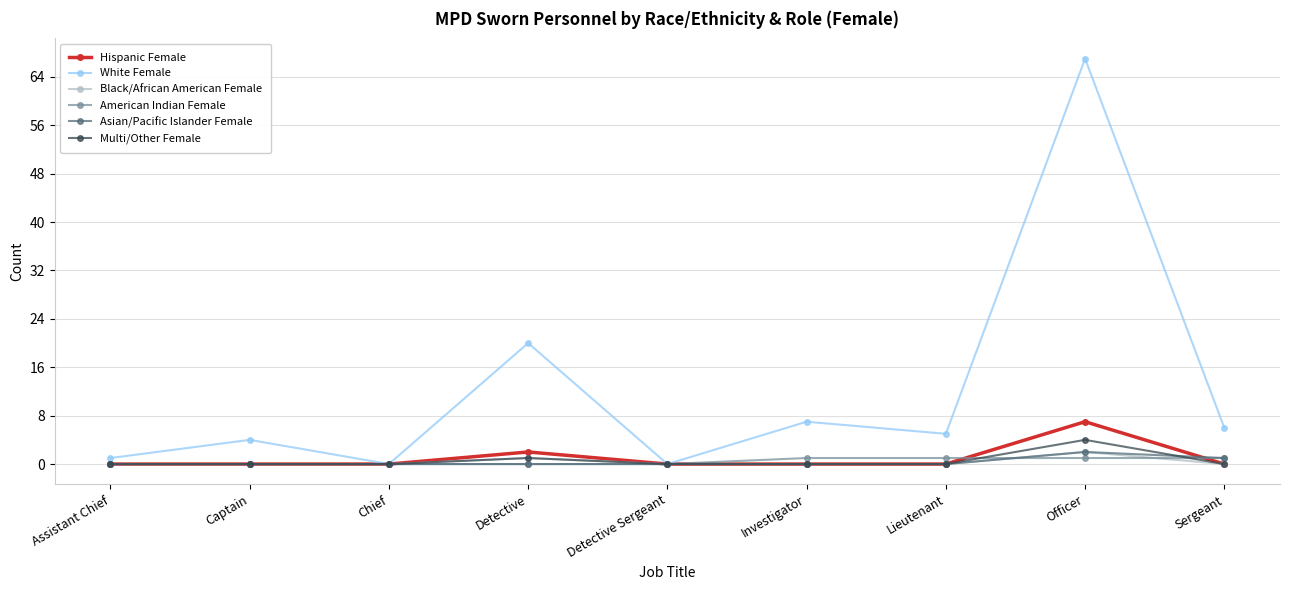

Read the American Indian Female value at Sergeant.

1